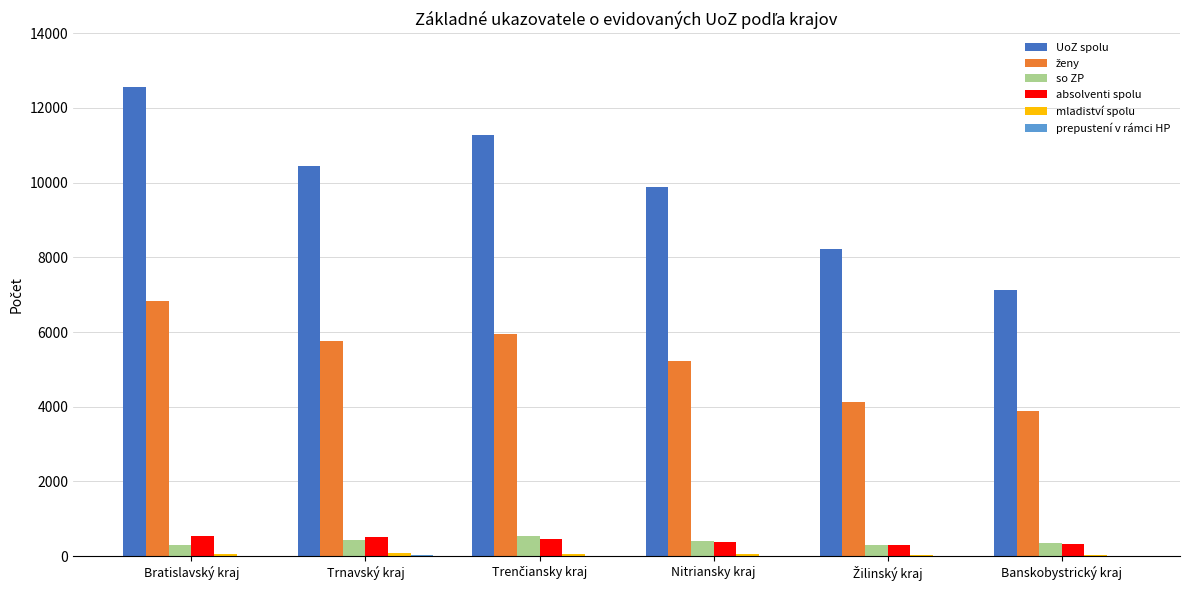

What is the greatest value displayed?

12565